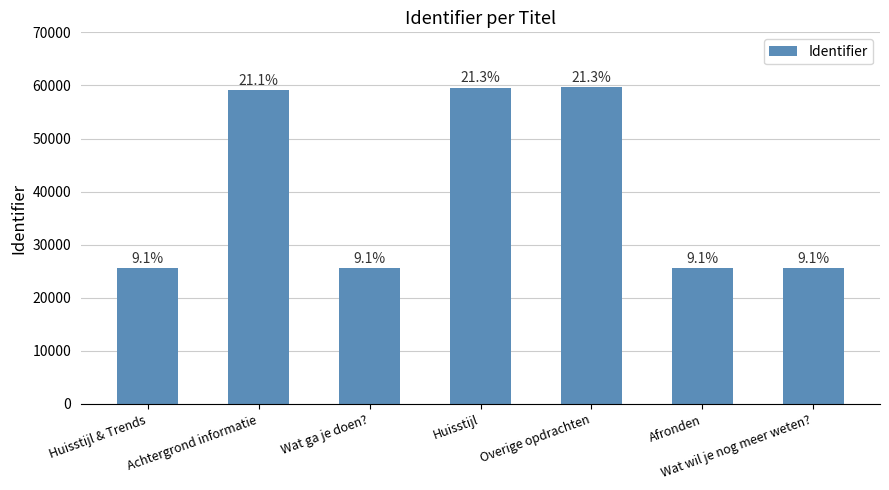

How many bars are there in total?

7